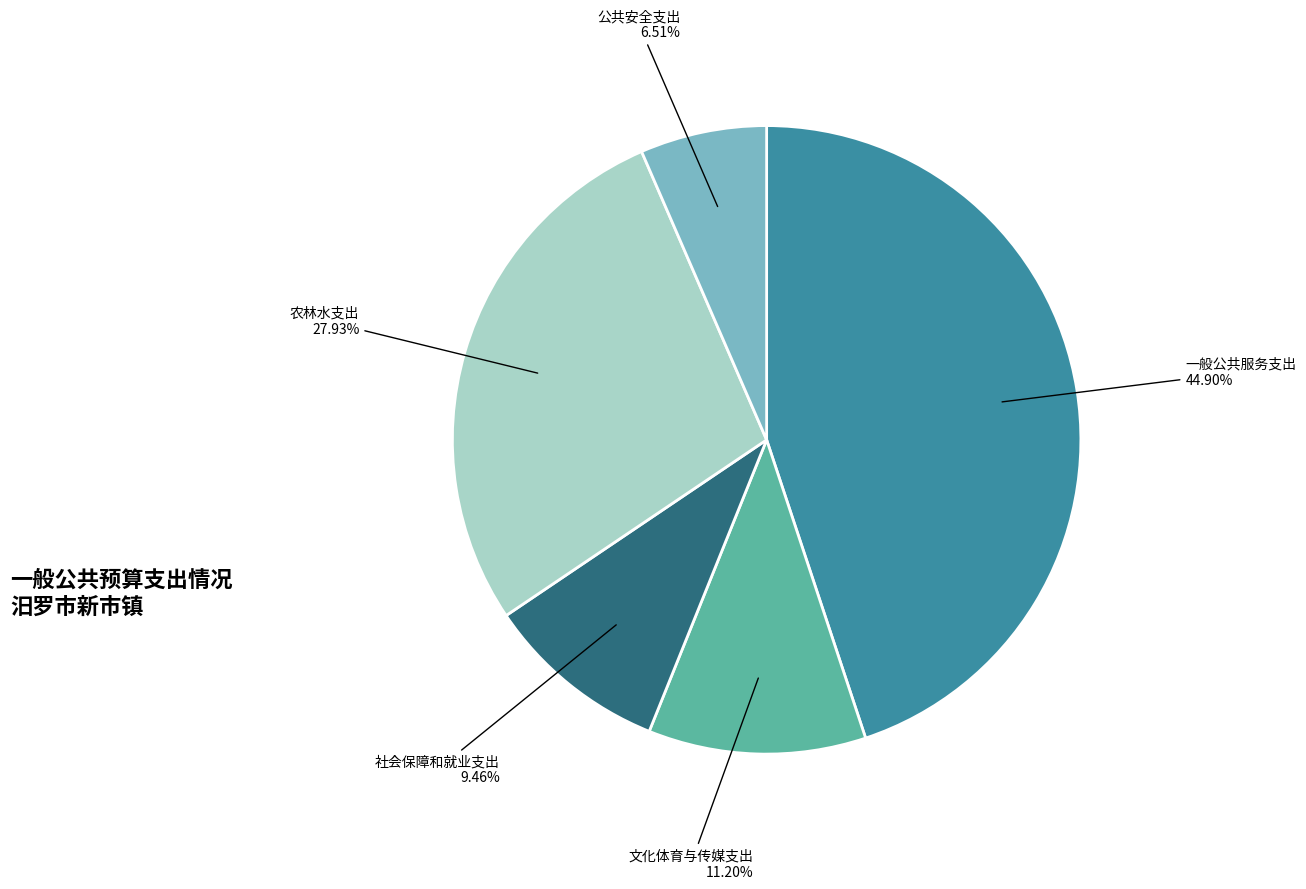

Does any single category account for the majority?

No